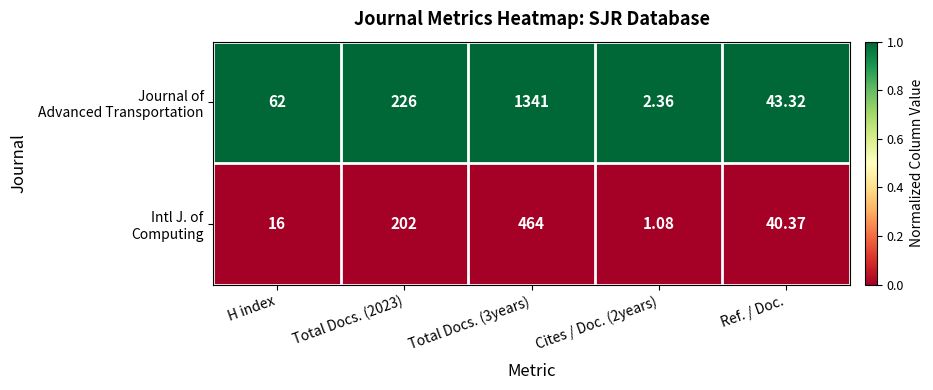

Which series has the largest range (max minus min)?

Journal of Advanced Transportation